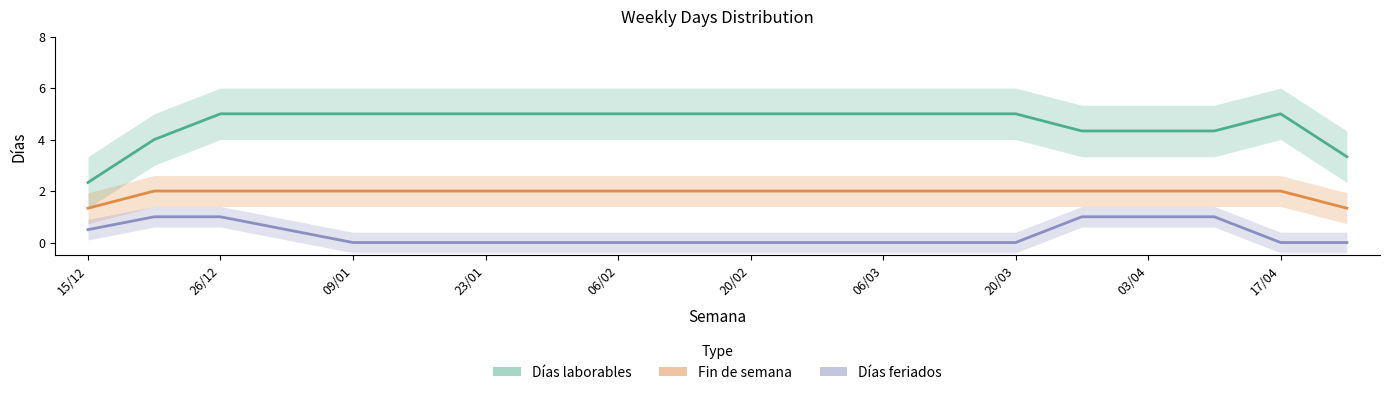

Count the number of categories in the chart.

20